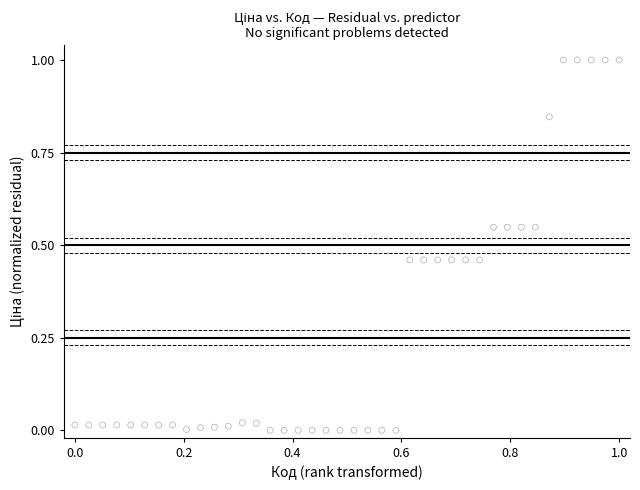

What is the range of X values (max minus min)?

1.0